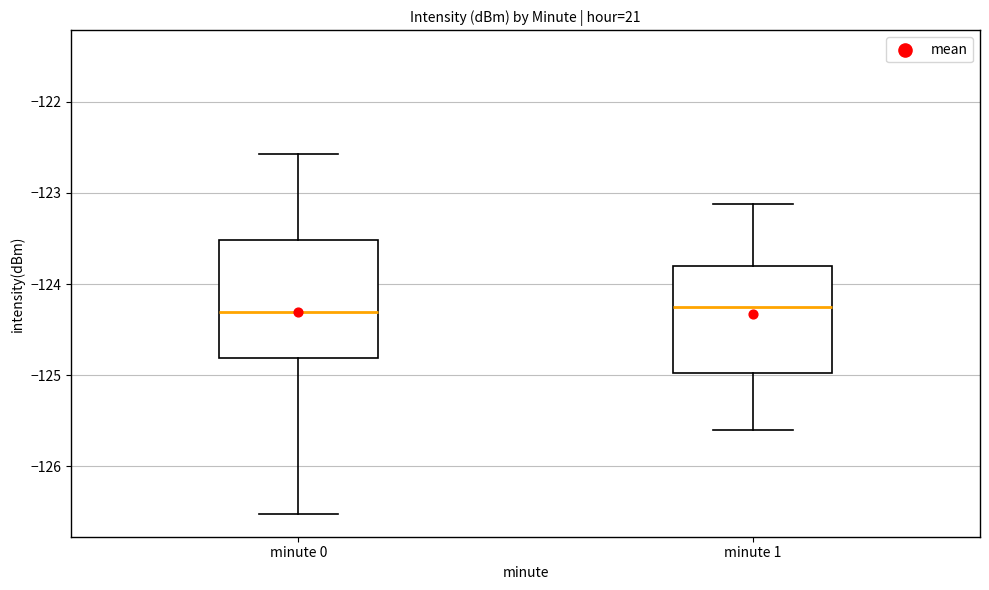

Comparing the boxes themselves (not the whiskers), which one is the tallest?

minute 0